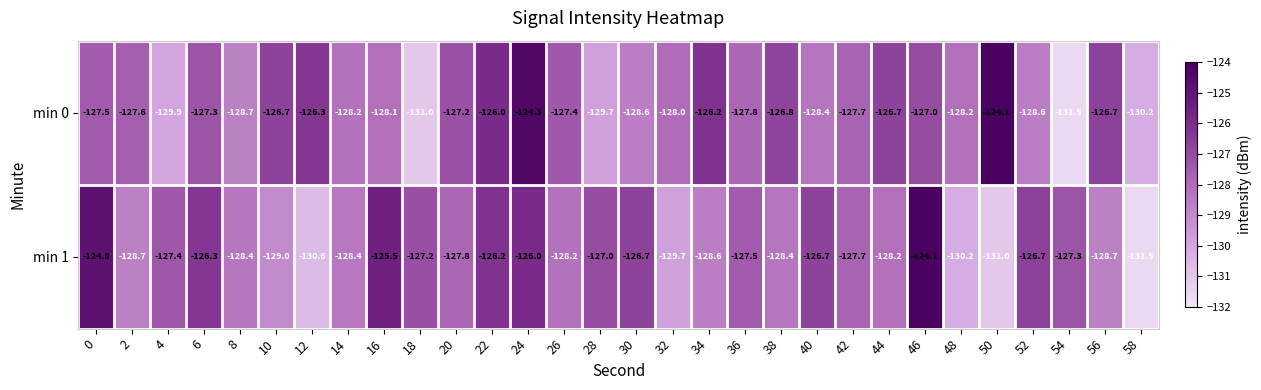

What is the total value across all series at 56?

-255.4